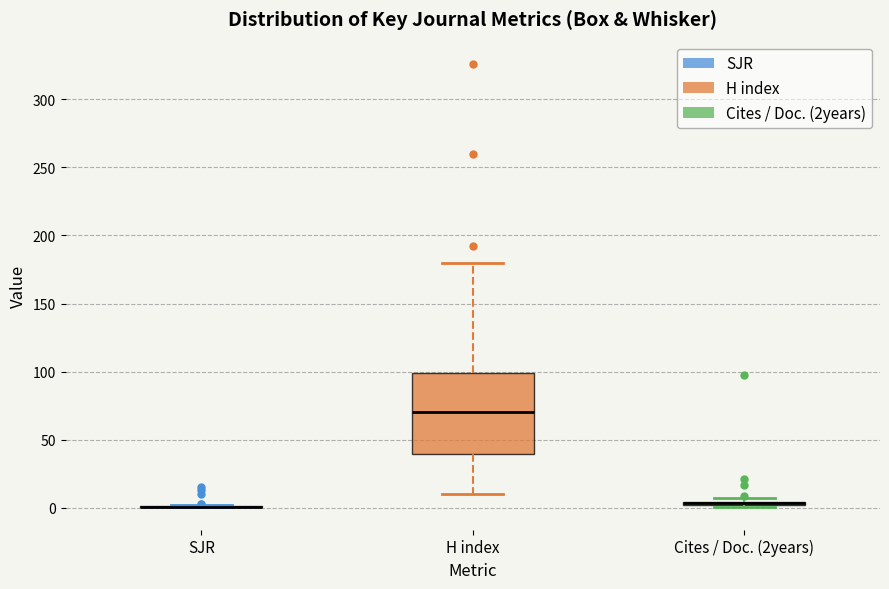

Which box is the tallest, from its lower edge to its upper edge?

H index